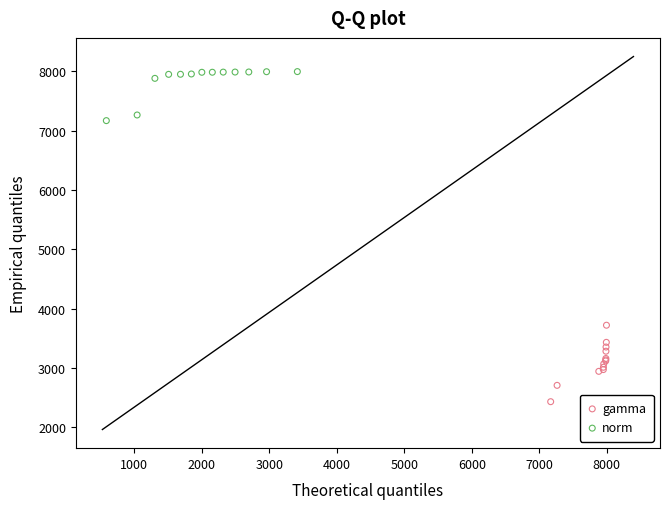

Which series has the widest spread of Y values?

gamma